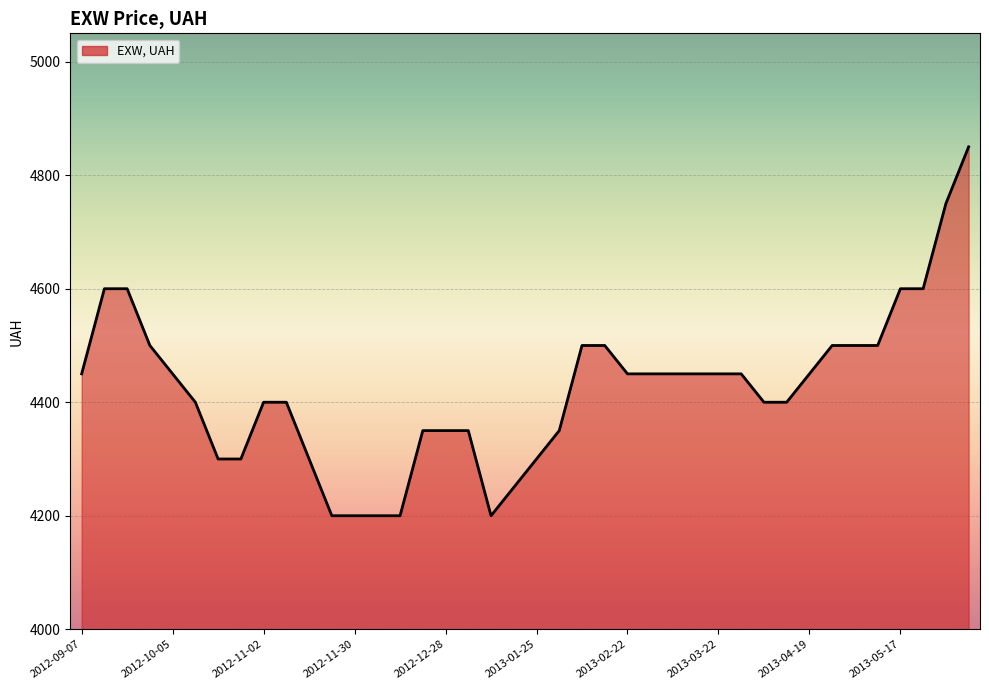

Does the chart display data point markers on the line(s)?

No